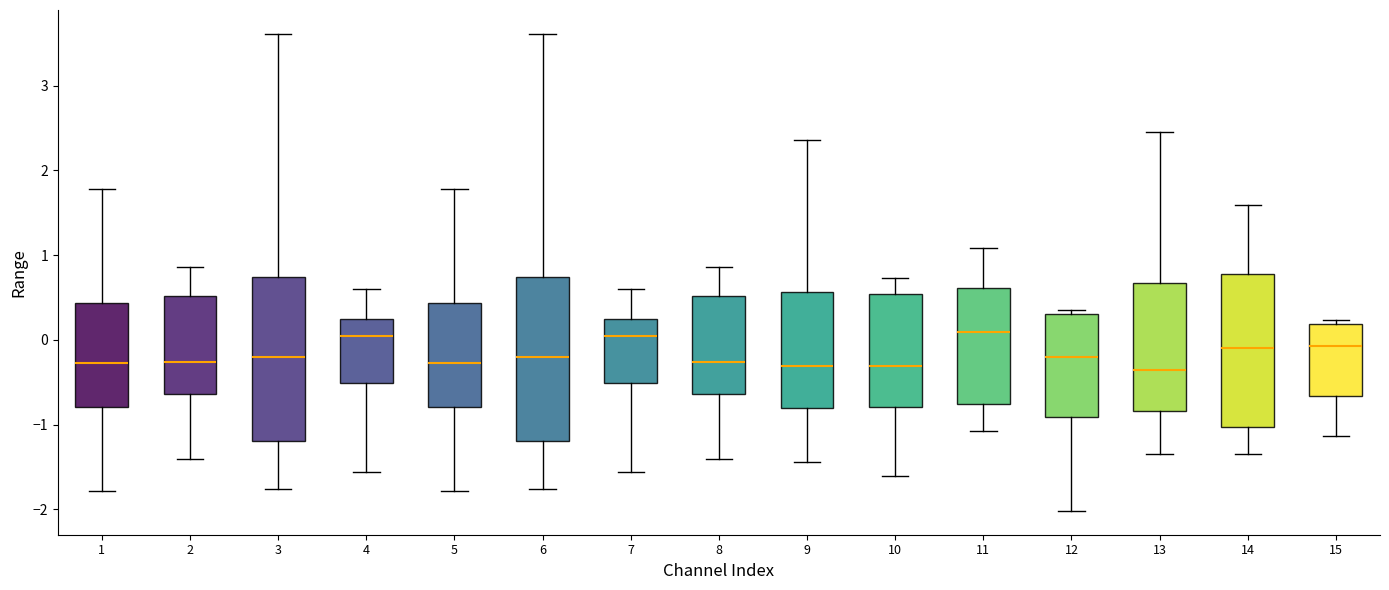

Reading left to right, read every box against the y-axis: the position of its median line, the range the box covers, and the ends of its whiskers. The values are not printed on the chart, so give them approximately, as read against the axis.

1: median -0.3, box -0.8 to 0.4, whiskers -1.8 to 1.8
2: median -0.3, box -0.6 to 0.5, whiskers -1.4 to 0.9
3: median -0.2, box -1.2 to 0.7, whiskers -1.8 to 3.6
4: median 0.1, box -0.5 to 0.2, whiskers -1.6 to 0.6
5: median -0.3, box -0.8 to 0.4, whiskers -1.8 to 1.8
6: median -0.2, box -1.2 to 0.7, whiskers -1.8 to 3.6
7: median 0.1, box -0.5 to 0.2, whiskers -1.6 to 0.6
8: median -0.3, box -0.6 to 0.5, whiskers -1.4 to 0.9
9: median -0.3, box -0.8 to 0.6, whiskers -1.4 to 2.4
10: median -0.3, box -0.8 to 0.5, whiskers -1.6 to 0.7
11: median 0.1, box -0.8 to 0.6, whiskers -1.1 to 1.1
12: median -0.2, box -0.9 to 0.3, whiskers -2.0 to 0.4
13: median -0.4, box -0.8 to 0.7, whiskers -1.3 to 2.5
14: median -0.1, box -1.0 to 0.8, whiskers -1.3 to 1.6
15: median -0.1, box -0.7 to 0.2, whiskers -1.1 to 0.2 (just above the box's upper edge)